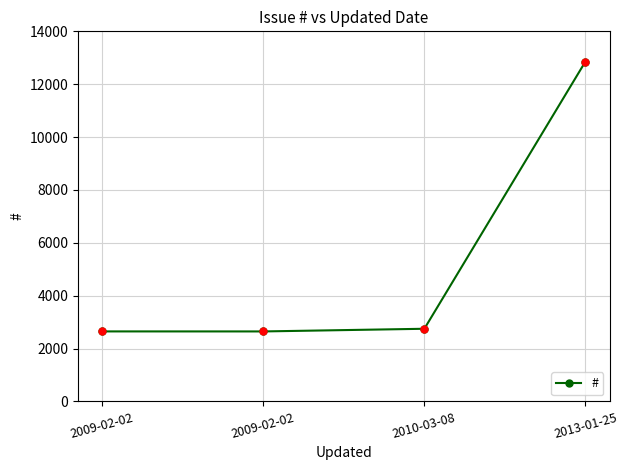

List the labels in order of value, largest first.

2013-01-25, 2010-03-08, 2009-02-02, 2009-02-02